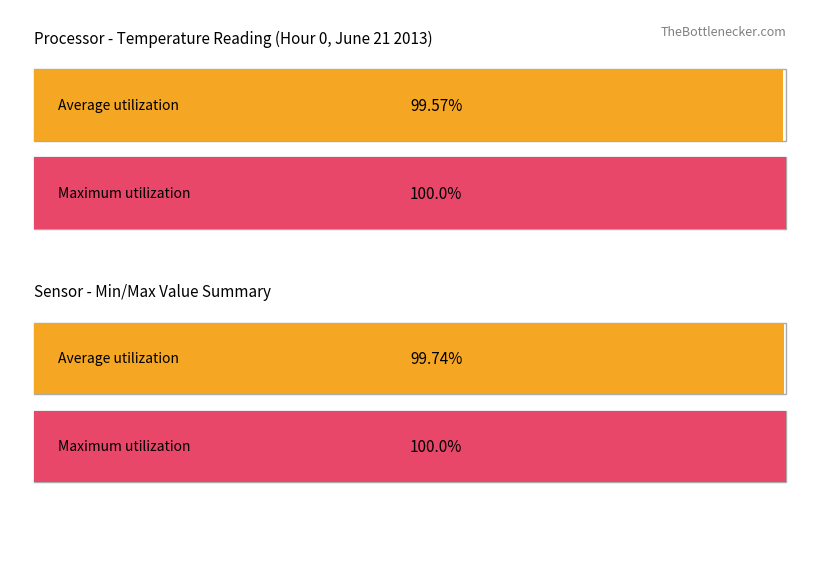

Is the value of Average utilization at 4 greater than the value of Maximum utilization at 12?

No